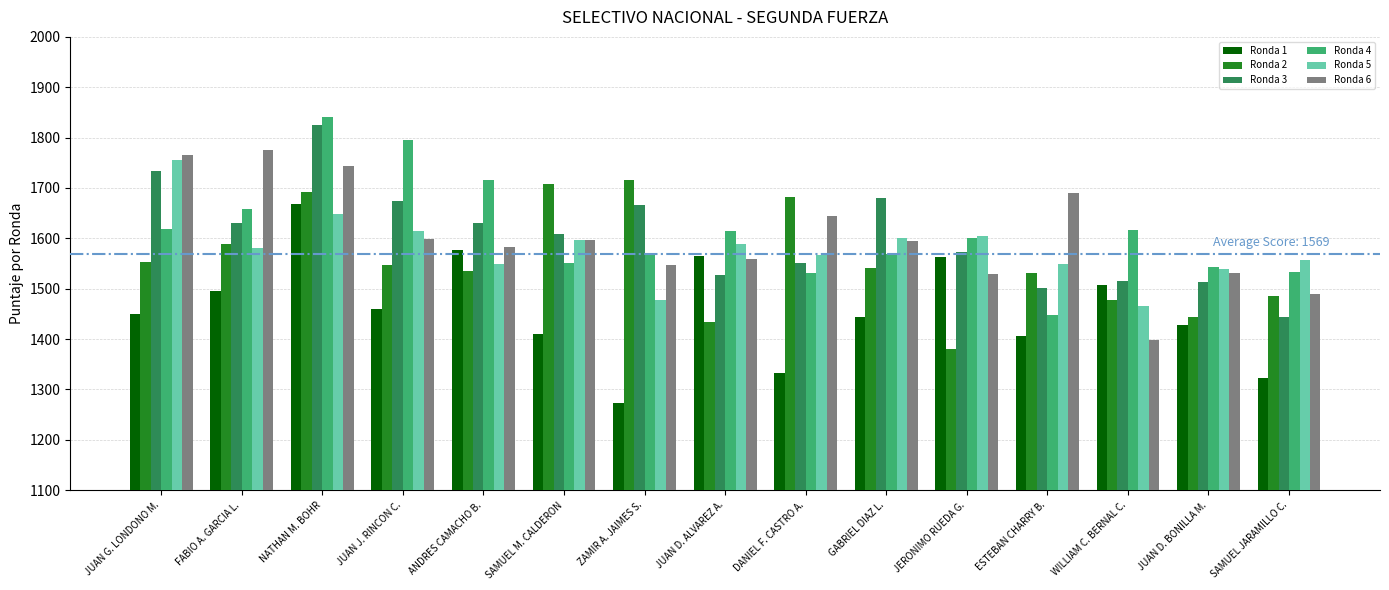

What is the difference between the Ronda 6 values at JUAN D. BONILLA M. and FABIO A. GARCIA L.?

244